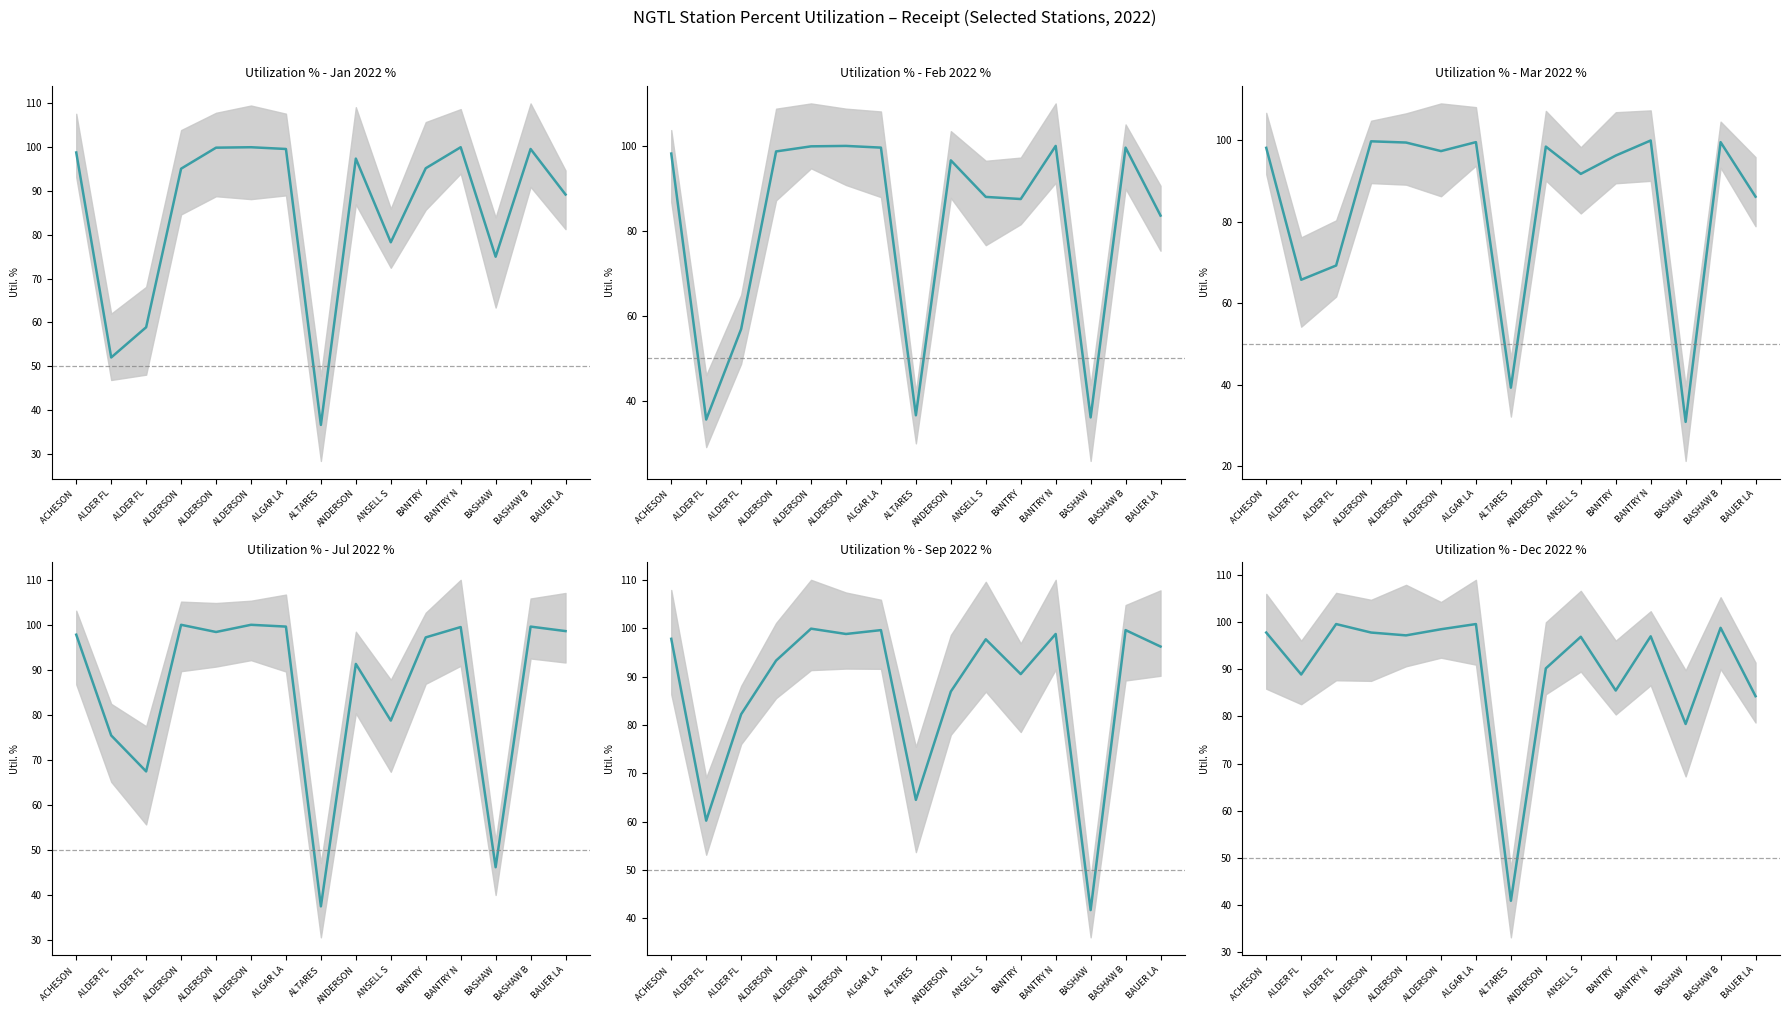

How many lines are shown in the chart?

6